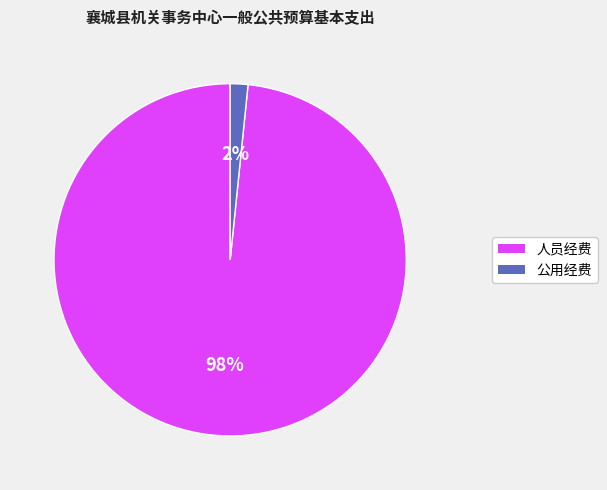

To the nearest percent, what is the average slice percentage?

50%